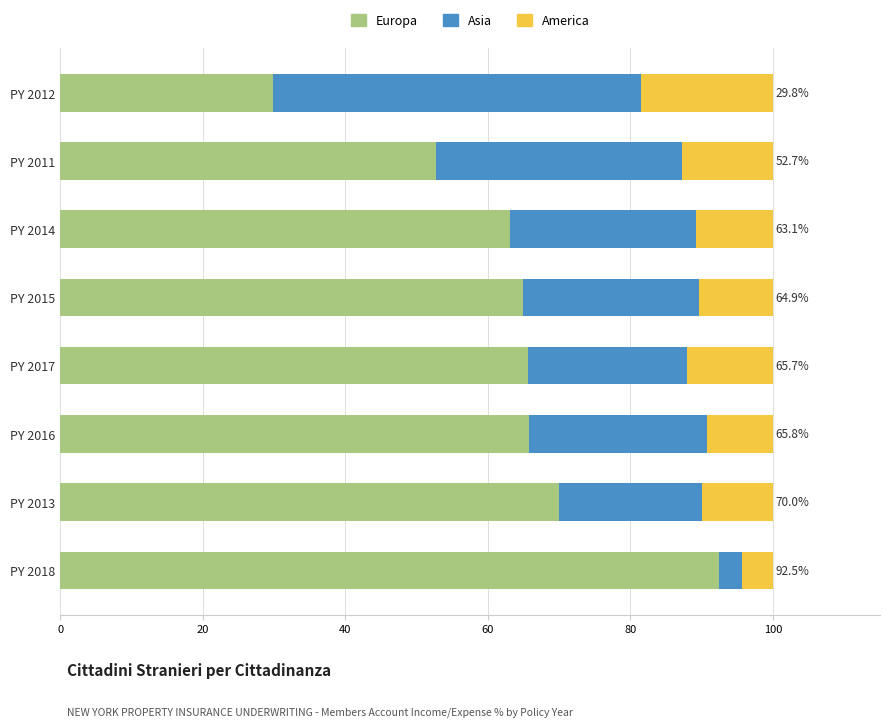

What are all the series names shown in the legend?

Europa, Asia, America